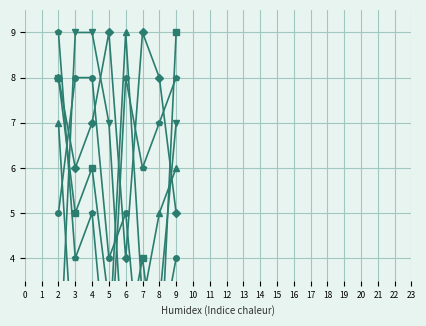

What is the approximate value of col_3 at 8?

3